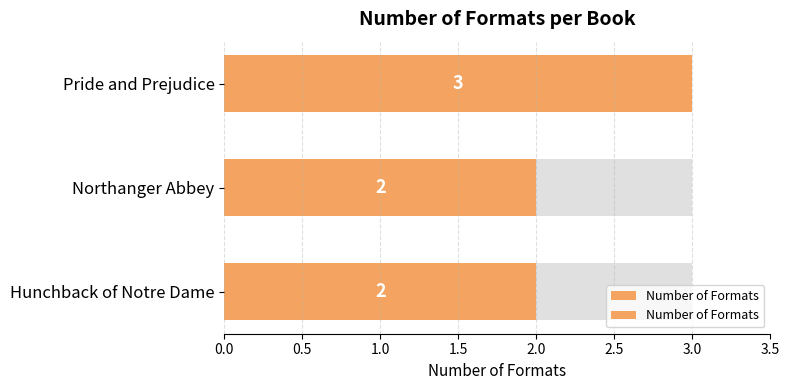

Does the chart contain any negative values?

No